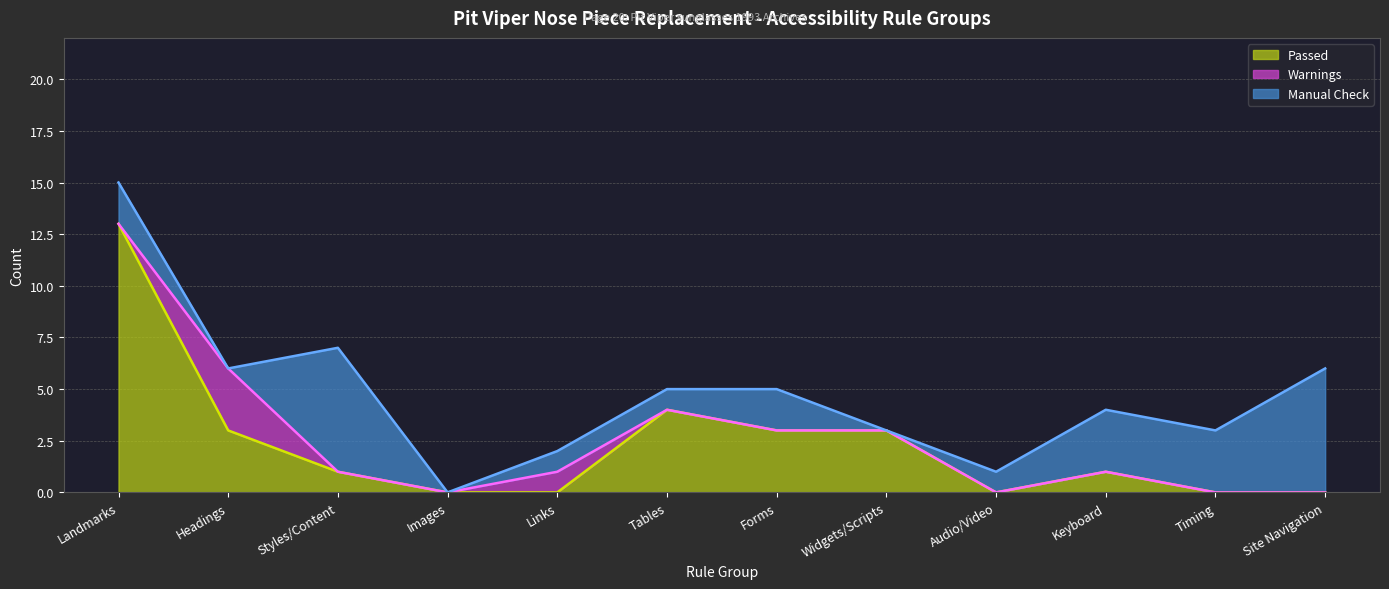

List the labels in order of Manual Check value, largest first.

Styles/Content, Site Navigation, Keyboard, Timing, Landmarks, Forms, Links, Tables, Audio/Video, Headings, Images, Widgets/Scripts